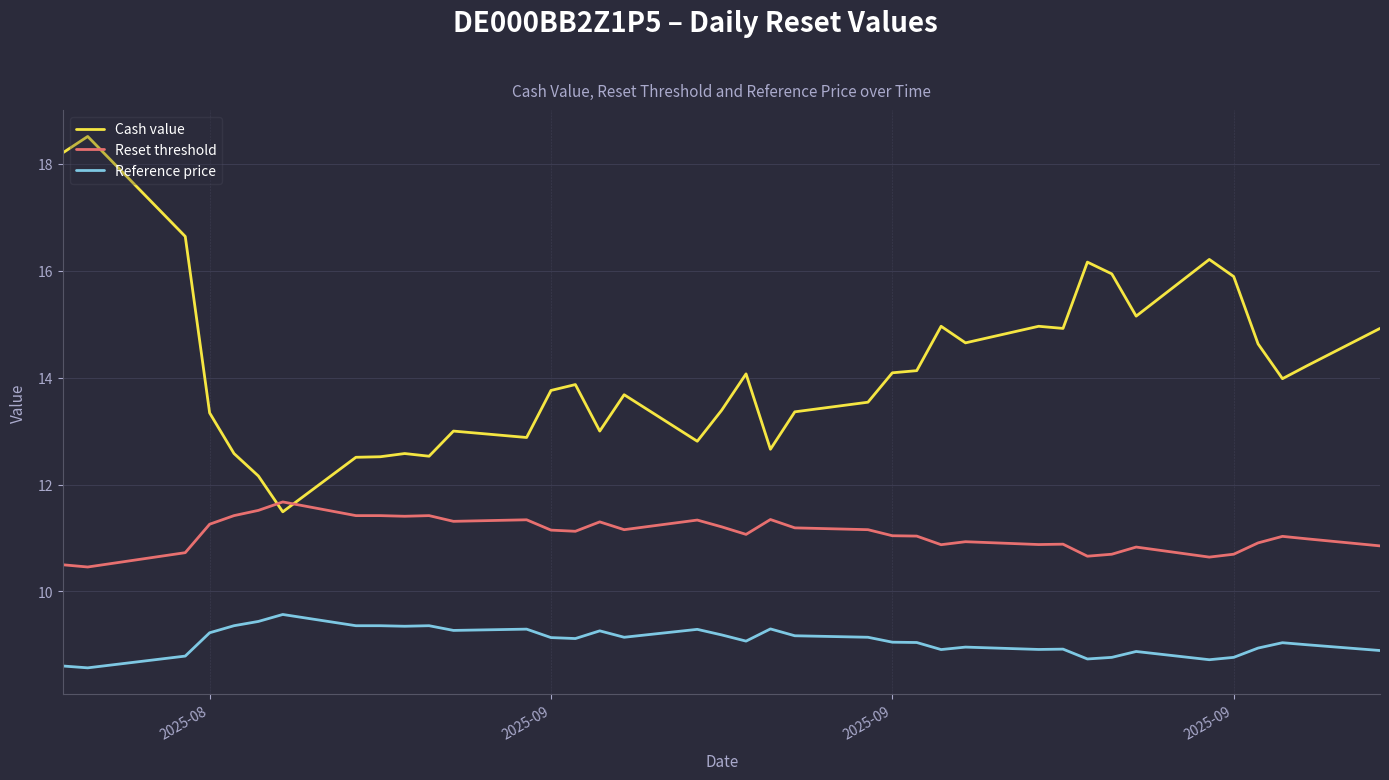

In Cash value, how many points are higher than both neighbors (excluding endpoints)?

10